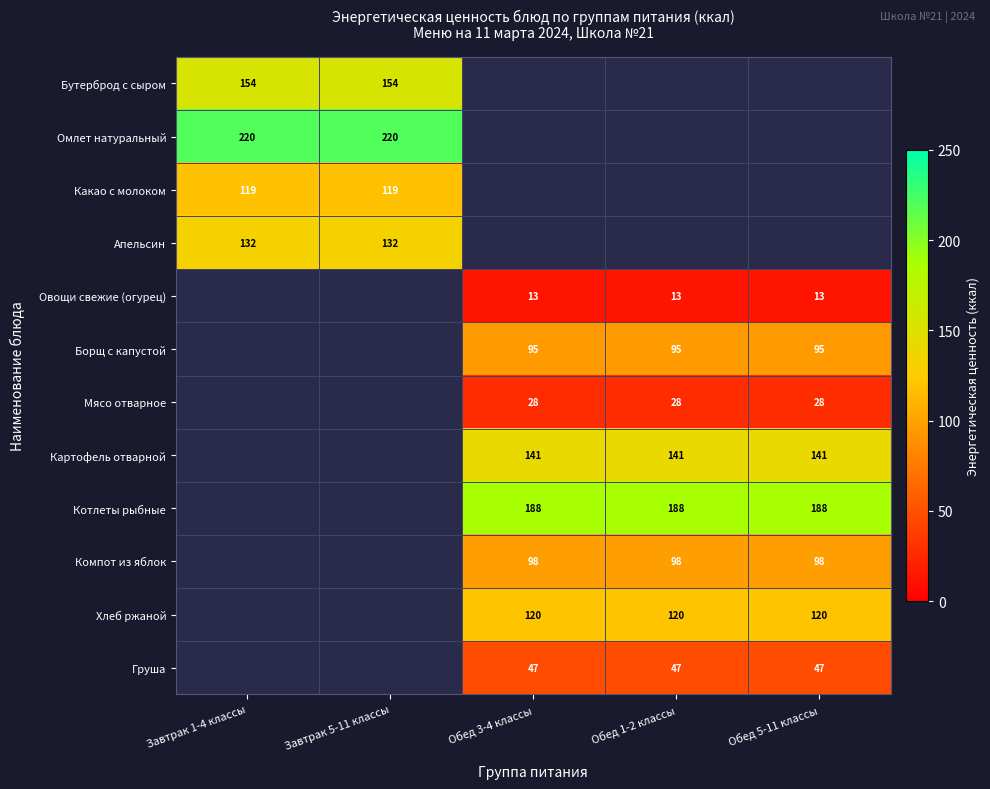

At how many categories does at least one series exceed 208?

2